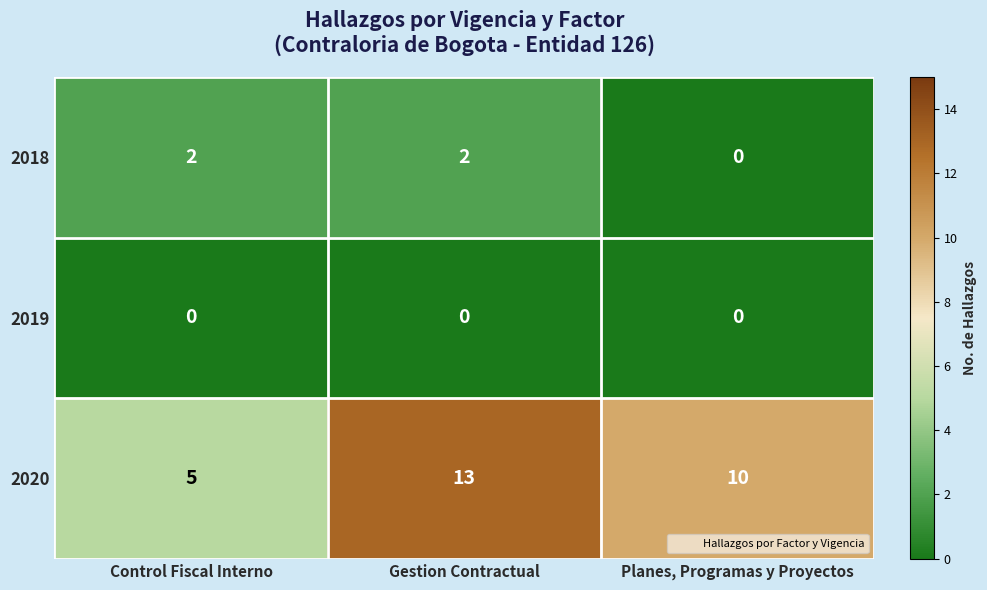

Rank the series at Gestion Contractual from highest to lowest value.

2020, 2018, 2019